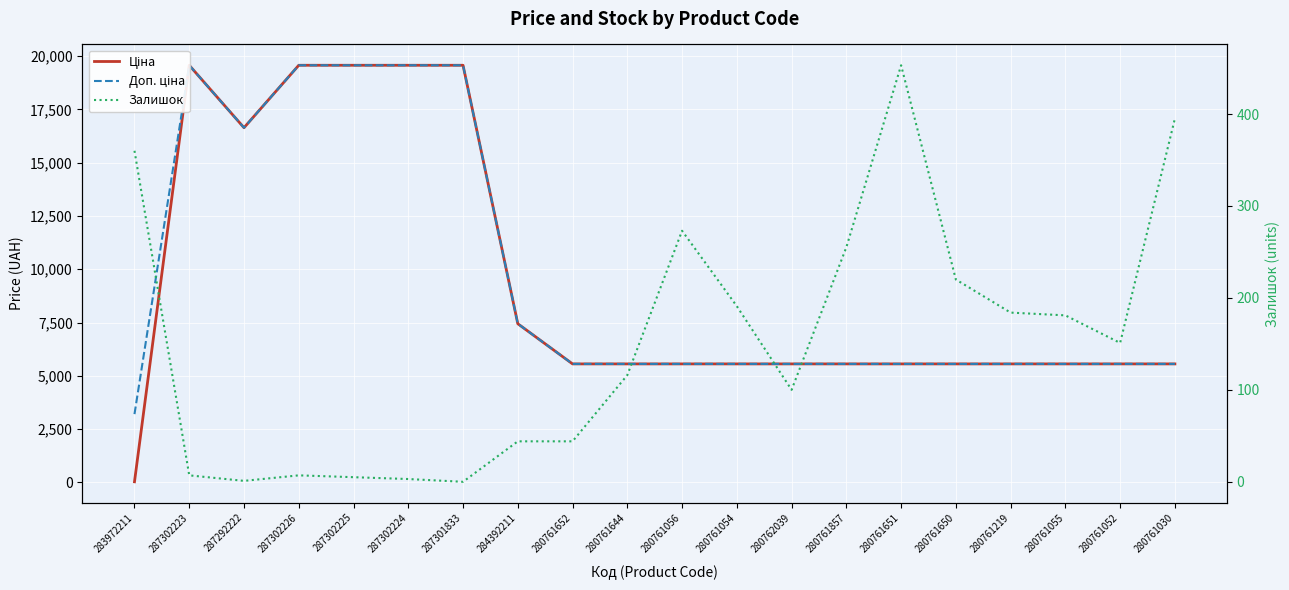

Reading left to right, transcribe all the data shown in this chart.

Ціна: 283972211=32.0	287302223=19564.9	287292222=16636.8	287302226=19564.9	287302225=19564.9	287302224=19564.9	287301833=19564.9	284392211=7444.6	280761652=5560.3	280761644=5560.3	280761056=5560.3	280761054=5560.3	280762039=5560.3	280761857=5560.3	280761651=5560.3	280761650=5560.3	280761219=5560.3	280761055=5560.3	280761052=5560.3	280761030=5560.3
Доп. ціна: 283972211=3205.0	287302223=19564.9	287292222=16636.8	287302226=19564.9	287302225=19564.9	287302224=19564.9	287301833=19564.9	284392211=7444.6	280761652=5560.3	280761644=5560.3	280761056=5560.3	280761054=5560.3	280762039=5560.3	280761857=5560.3	280761651=5560.3	280761650=5560.3	280761219=5560.3	280761055=5560.3	280761052=5560.3	280761030=5560.3
Залишок: 283972211=360.0	287302223=7.0	287292222=1.0	287302226=7.0	287302225=5.0	287302224=3.0	287301833=0.0	284392211=44.0	280761652=44.0	280761644=116.0	280761056=273.0	280761054=191.0	280762039=100.0	280761857=255.0	280761651=453.0	280761650=220.0	280761219=184.0	280761055=181.0	280761052=151.0	280761030=395.0